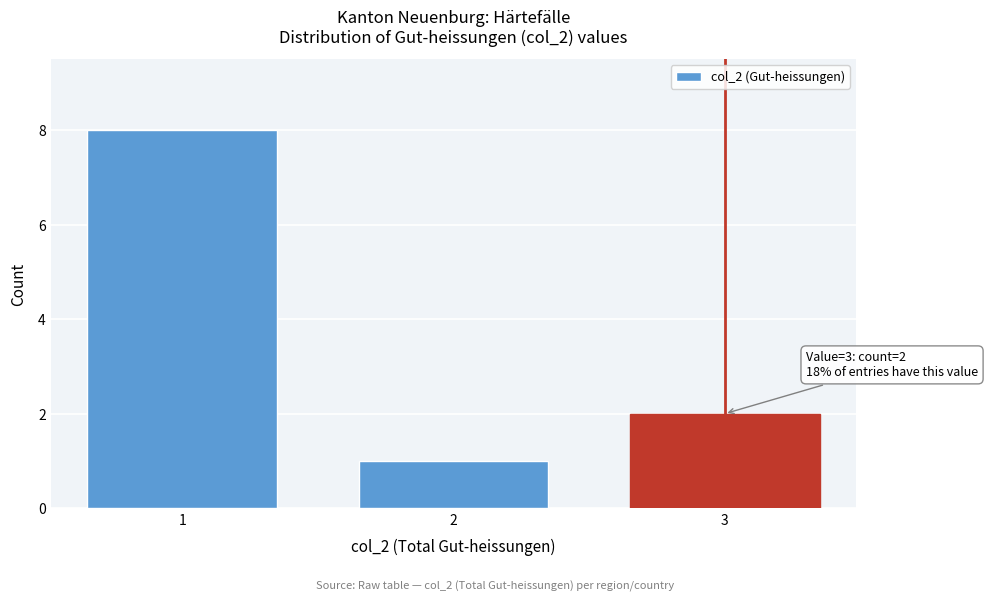

Reading right to left, transcribe all the data shown in this chart.

3=2	2=1	1=8